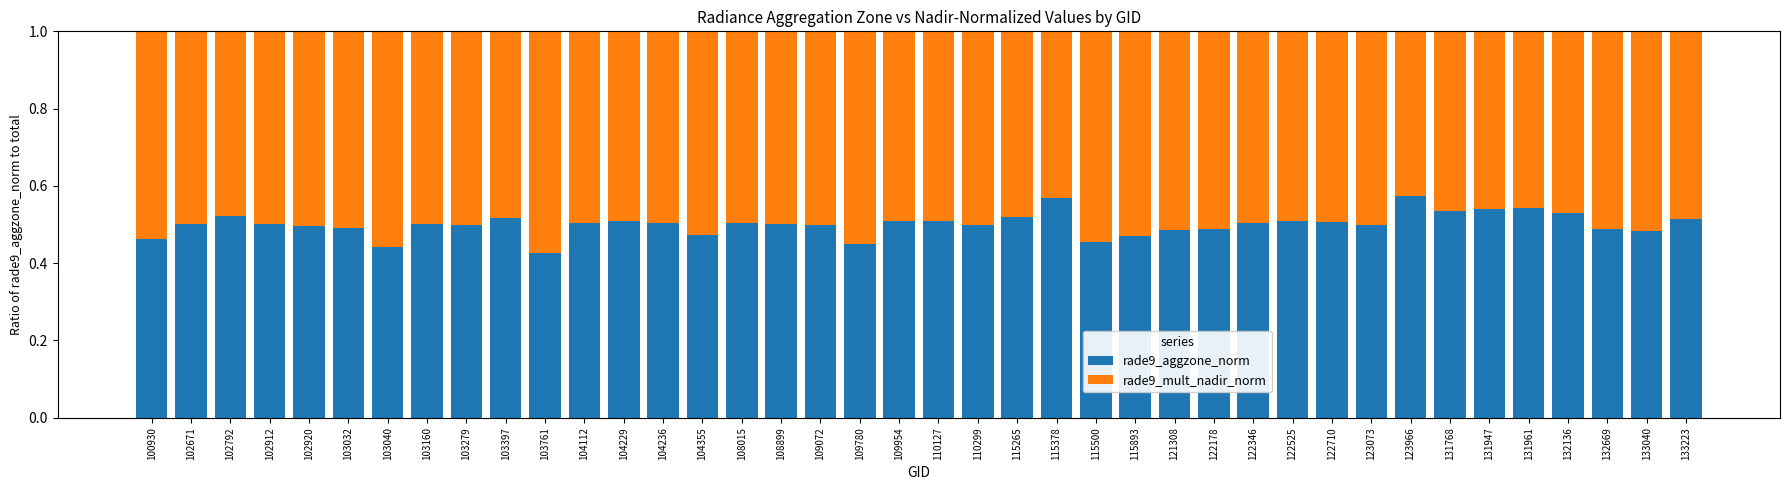

Is it true that rade9_aggzone_norm equals 0.5 at 103160?

True